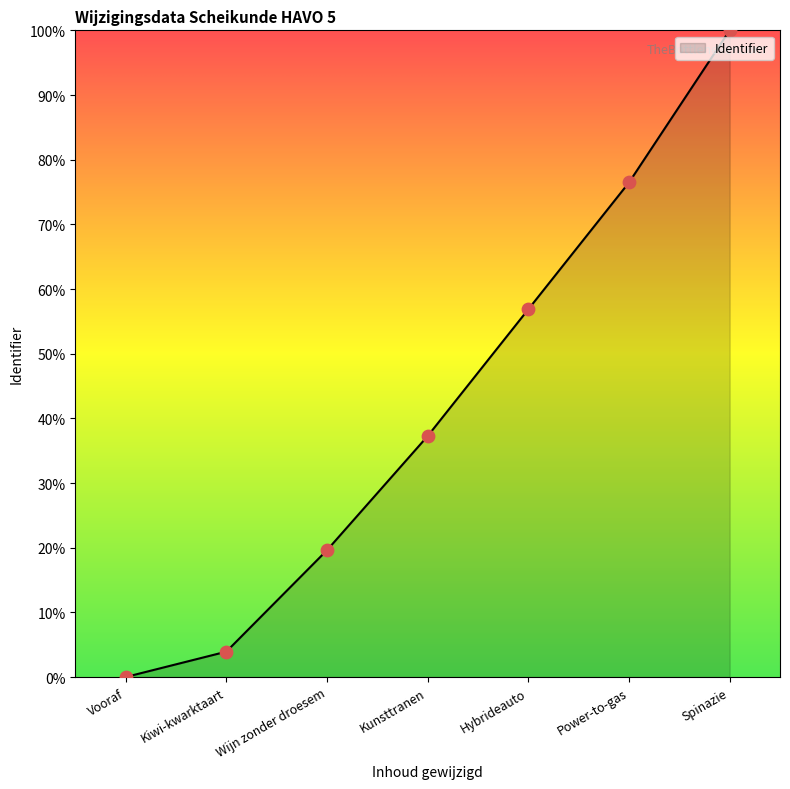

What is the change in value from Wijn zonder droesem to Spinazie?

+80.4